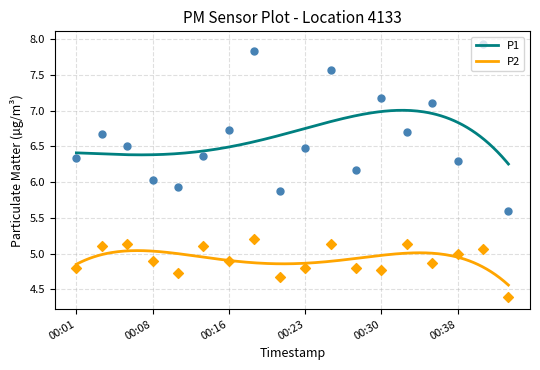

Which series reaches the minimum Y coordinate?

P2